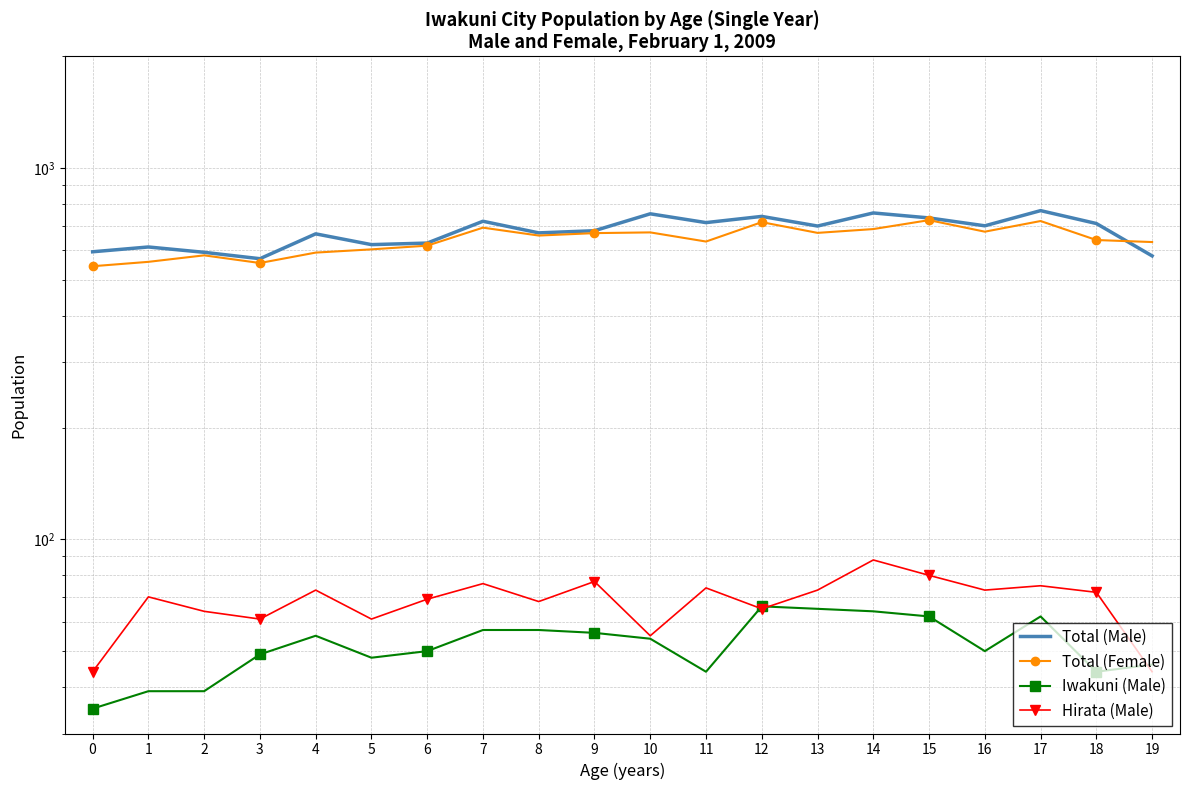

Reading left to right, list all the values displayed in this chart.

Total (Male): 0=595	1=613	2=593	3=570	4=665	5=622	6=628	7=719	8=669	9=678	10=753	11=713	12=741	13=698	14=757	15=734	16=699	17=768	18=709	19=580
Total (Female): 0=544	1=559	2=582	3=555	4=592	5=604	6=618	7=691	8=658	9=668	10=671	11=634	12=715	13=669	14=685	15=724	16=674	17=720	18=640	19=632
Iwakuni (Male): 0=35	1=39	2=39	3=49	4=55	5=48	6=50	7=57	8=57	9=56	10=54	11=44	12=66	13=65	14=64	15=62	16=50	17=62	18=44	19=46
Hirata (Male): 0=44	1=70	2=64	3=61	4=73	5=61	6=69	7=76	8=68	9=77	10=55	11=74	12=65	13=73	14=88	15=80	16=73	17=75	18=72	19=44